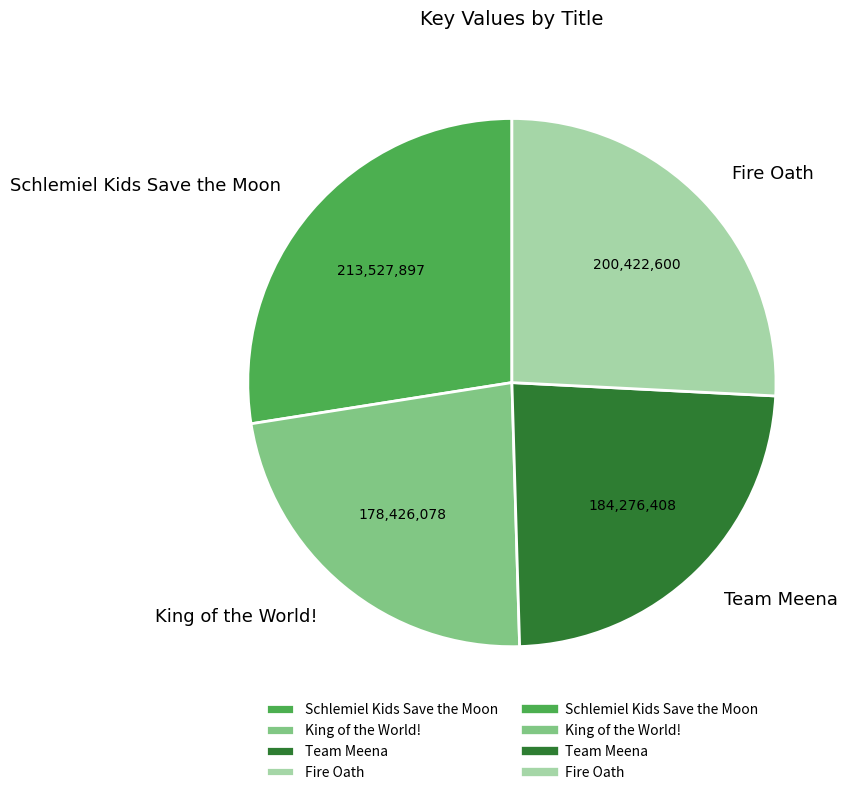

Between Fire Oath and Team Meena, which is larger?

Fire Oath